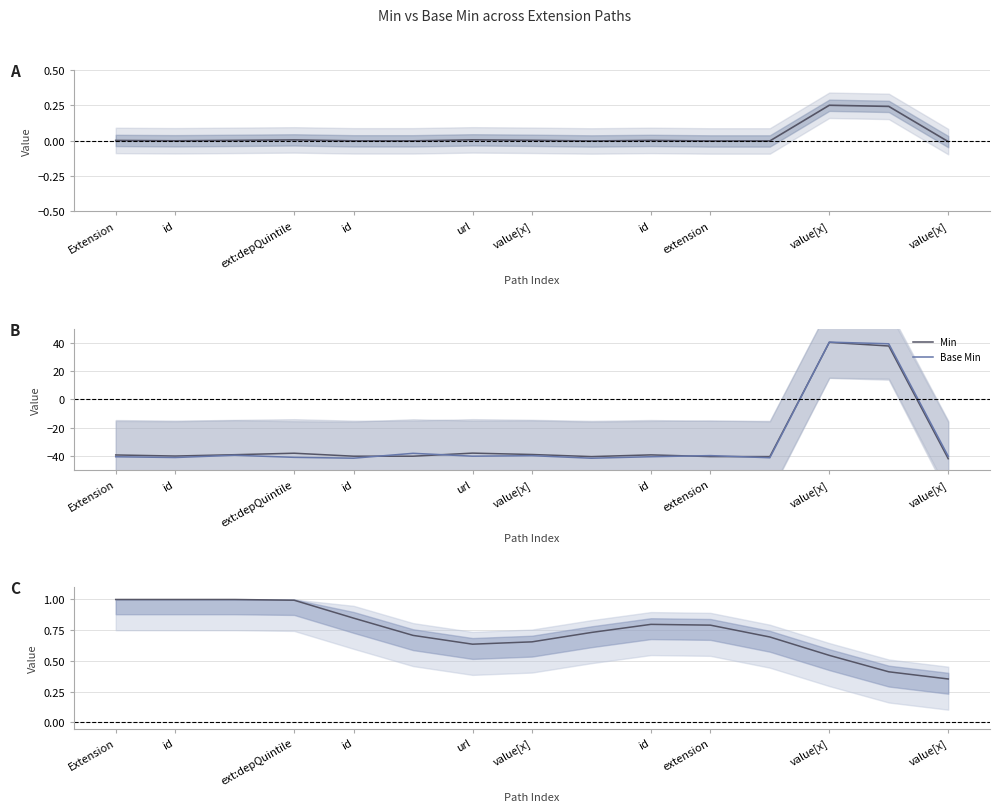

True or false: Base Min has a value of 39.3 at 13.

True